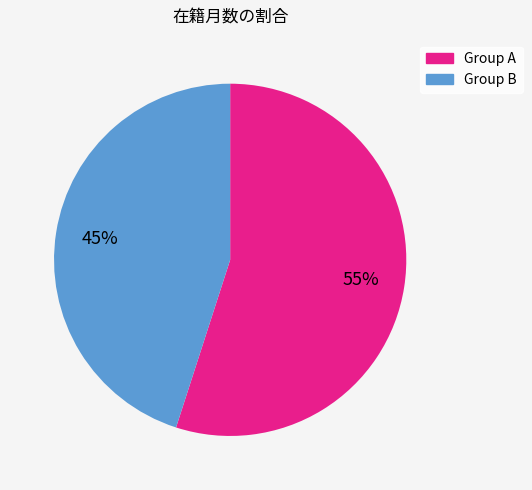

Is there any slice that represents more than half of the pie?

Yes